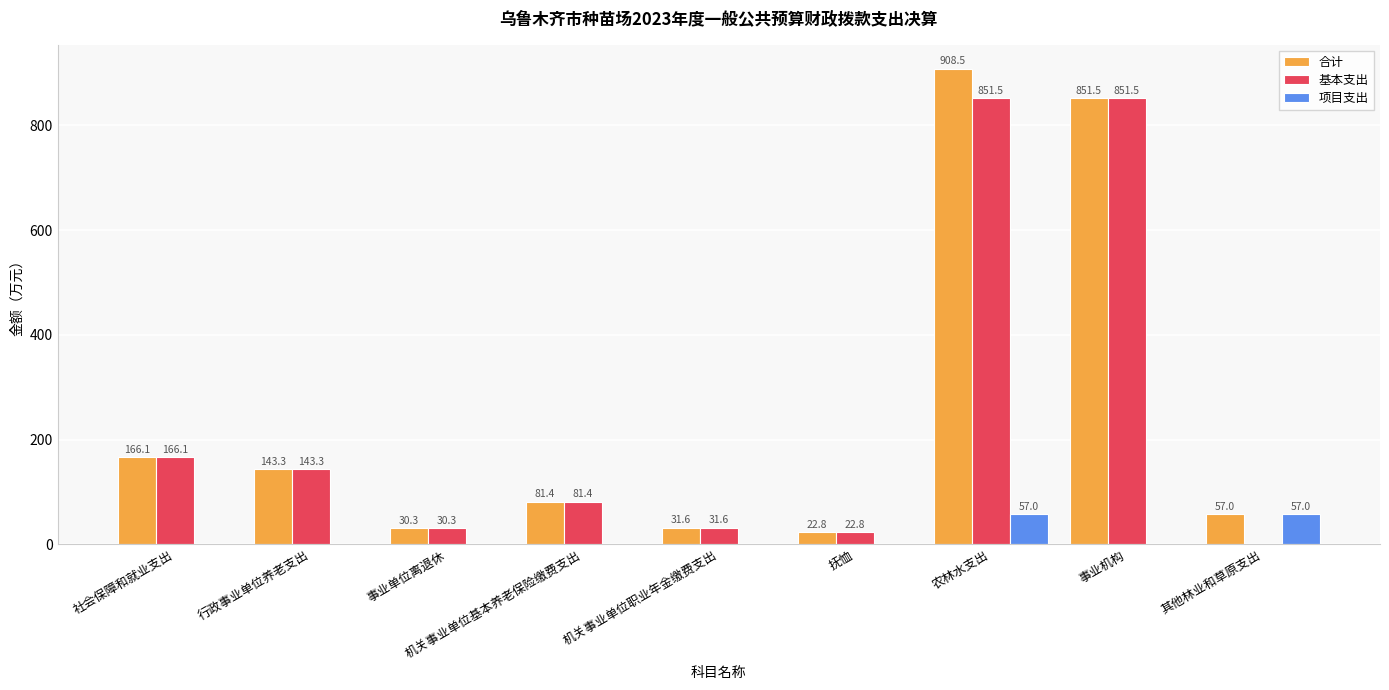

Is the value of 项目支出 at 其他林业和草原支出 greater than the value of 基本支出 at 农林水支出?

No